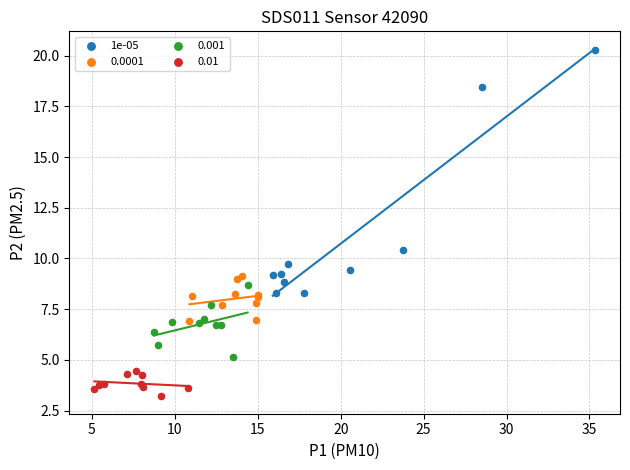

Which series reaches the maximum Y coordinate?

1e-05